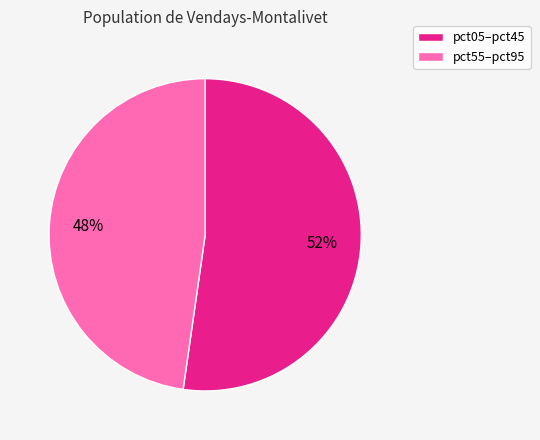

To the nearest percent, what portion does pct05–pct45 represent?

52%